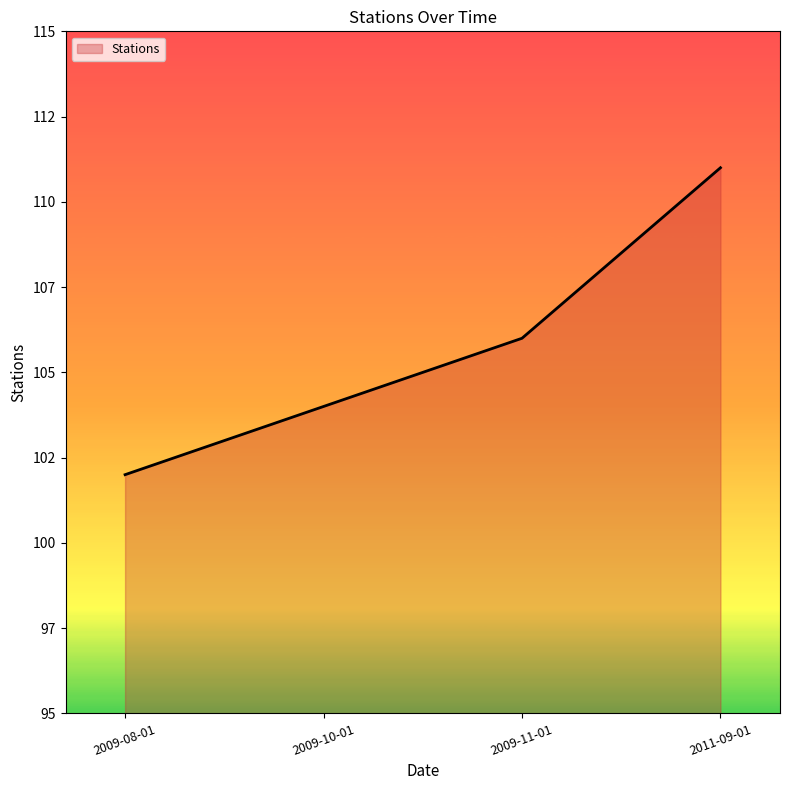

Is this an area chart (filled region under the line)?

Yes